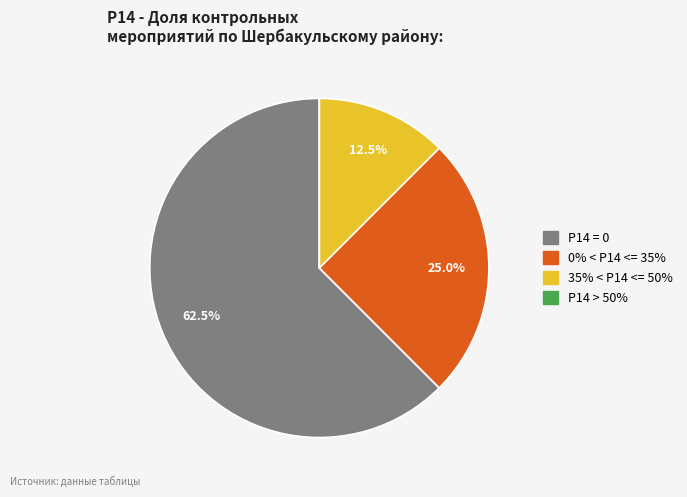

What is the majority slice?

P14 = 0